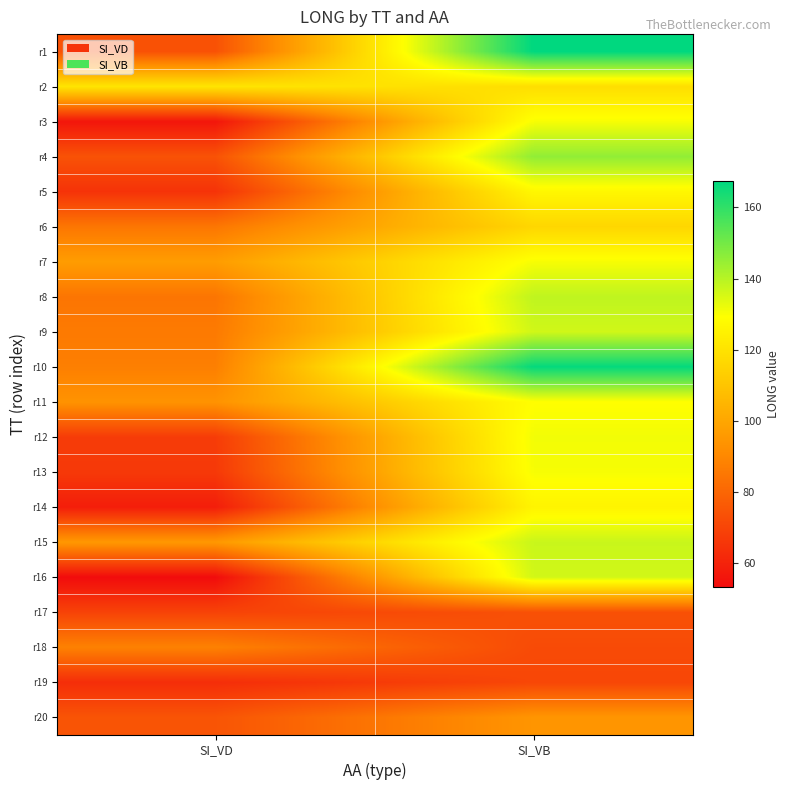

At how many categories does at least one series exceed 165?

1